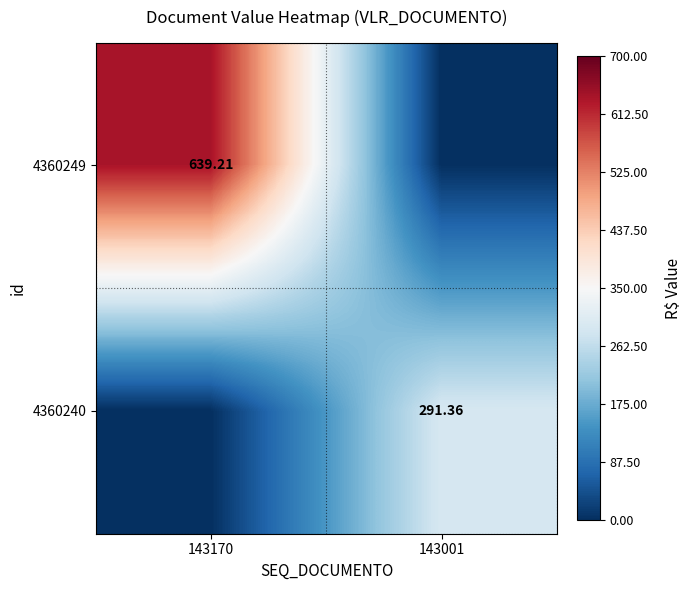

At 143170, list the series in order from smallest to largest.

4360240, 4360249